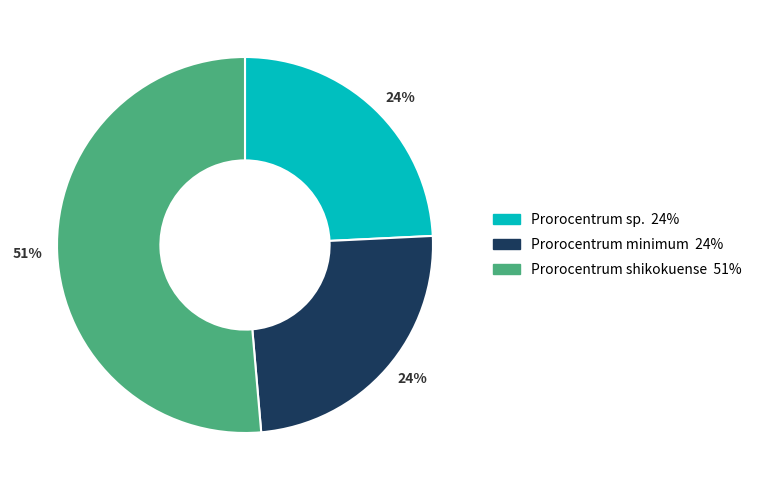

To the nearest percent, what is the average slice percentage?

33%